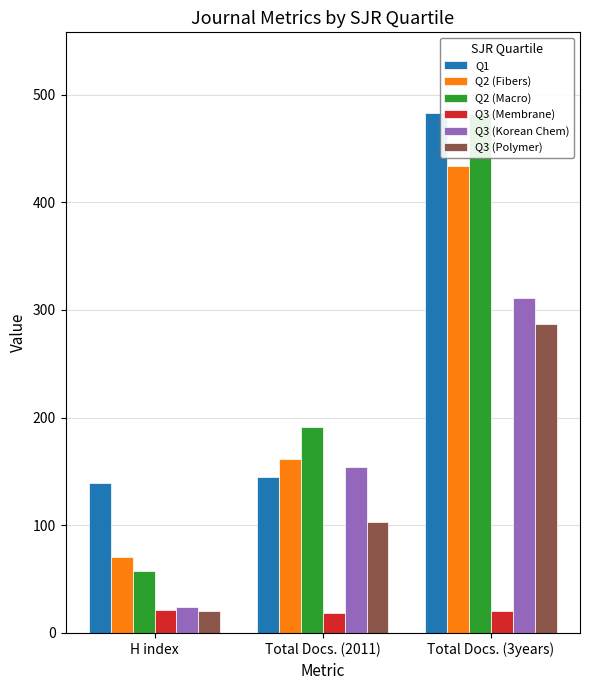

What are all the series names shown in the legend?

Q1, Q2 (Fibers), Q2 (Macro), Q3 (Membrane), Q3 (Korean Chem), Q3 (Polymer)